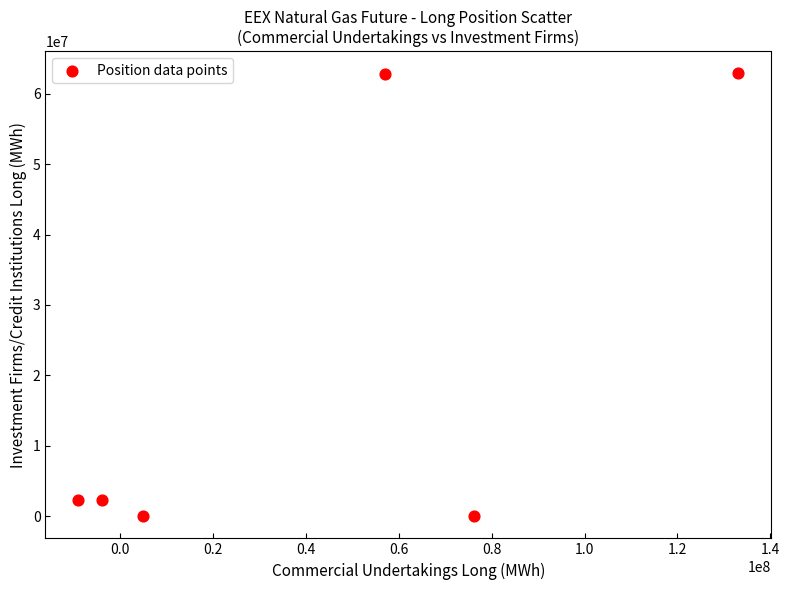

What is the average Y value?

21711304